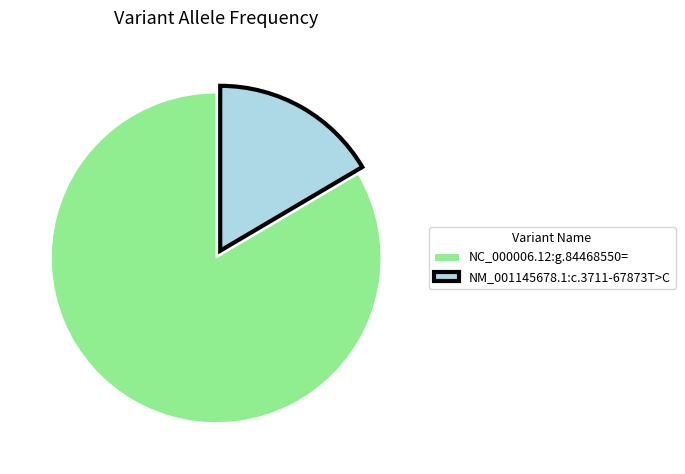

Rank the categories by value from lowest to highest.

NM_001145678.1:c.3711-67873T>C, NC_000006.12:g.84468550=